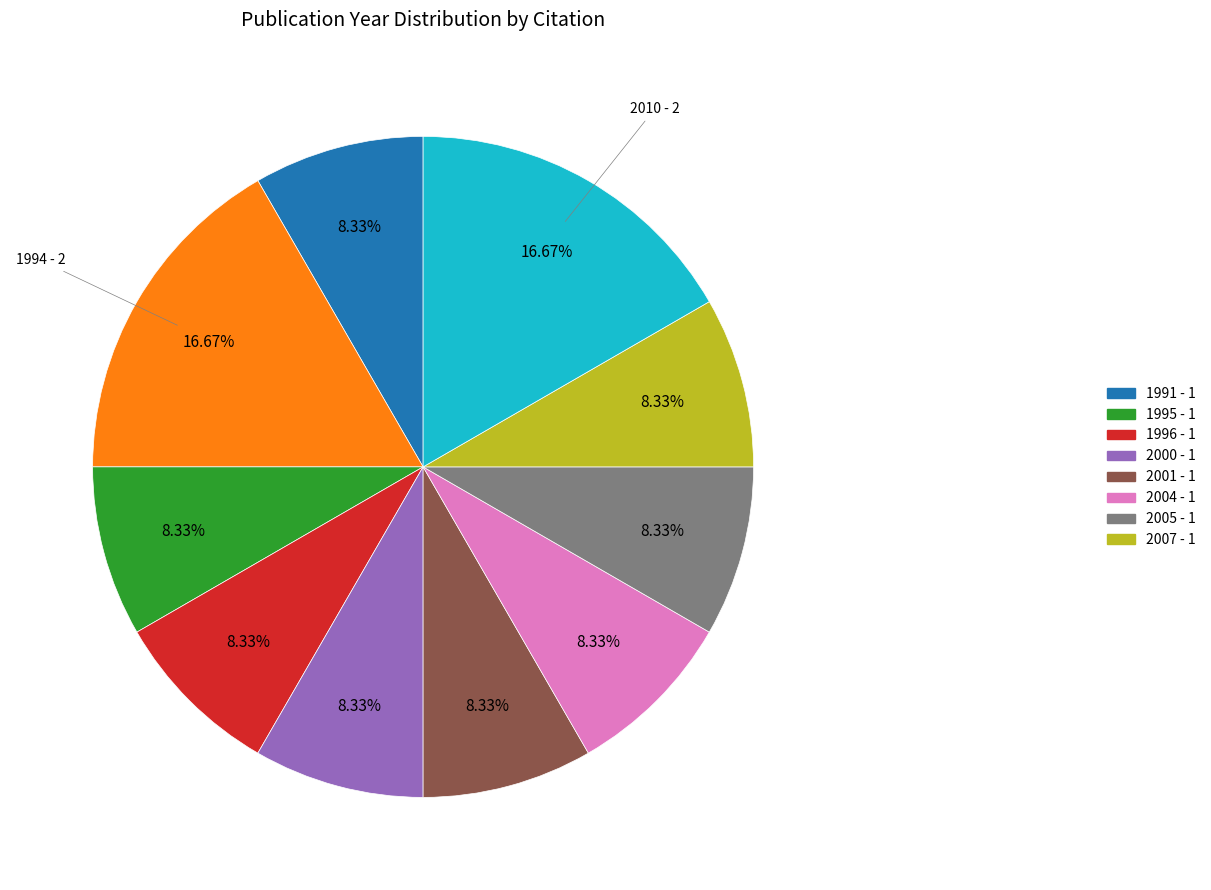

Does any single category account for the majority?

No